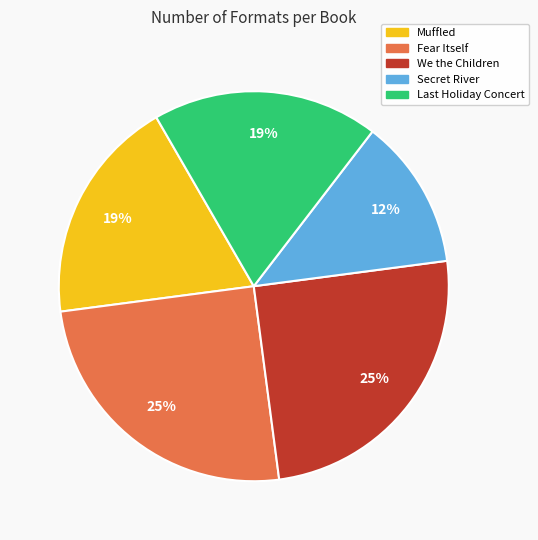

What percentage is the Muffled slice, to the nearest percent?

19%